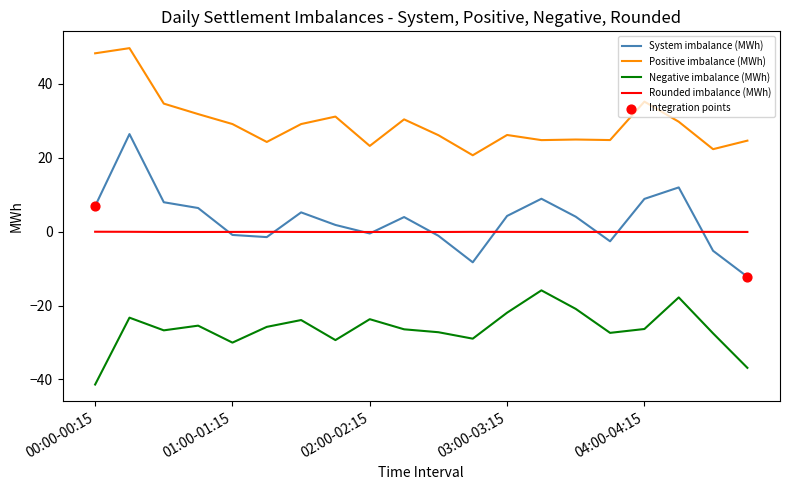

What is the maximum value shown in the chart?

49.7